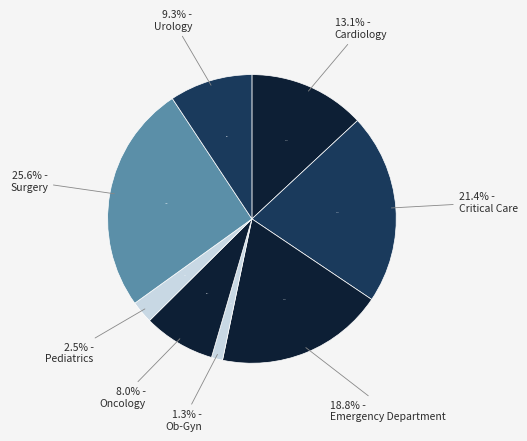

Which has a higher value, Oncology or Urology?

Urology